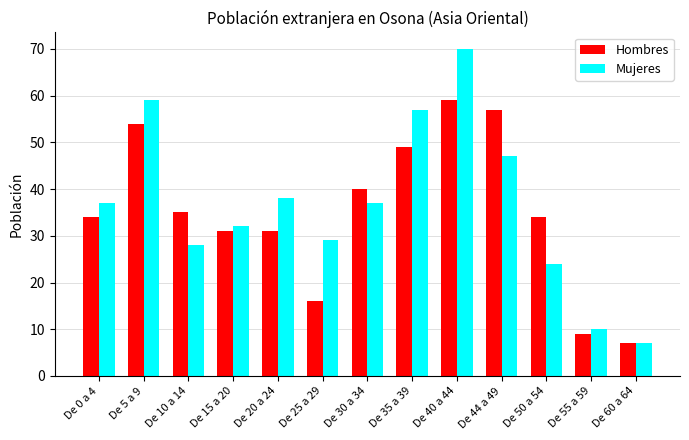

How many data points does each series have?

13